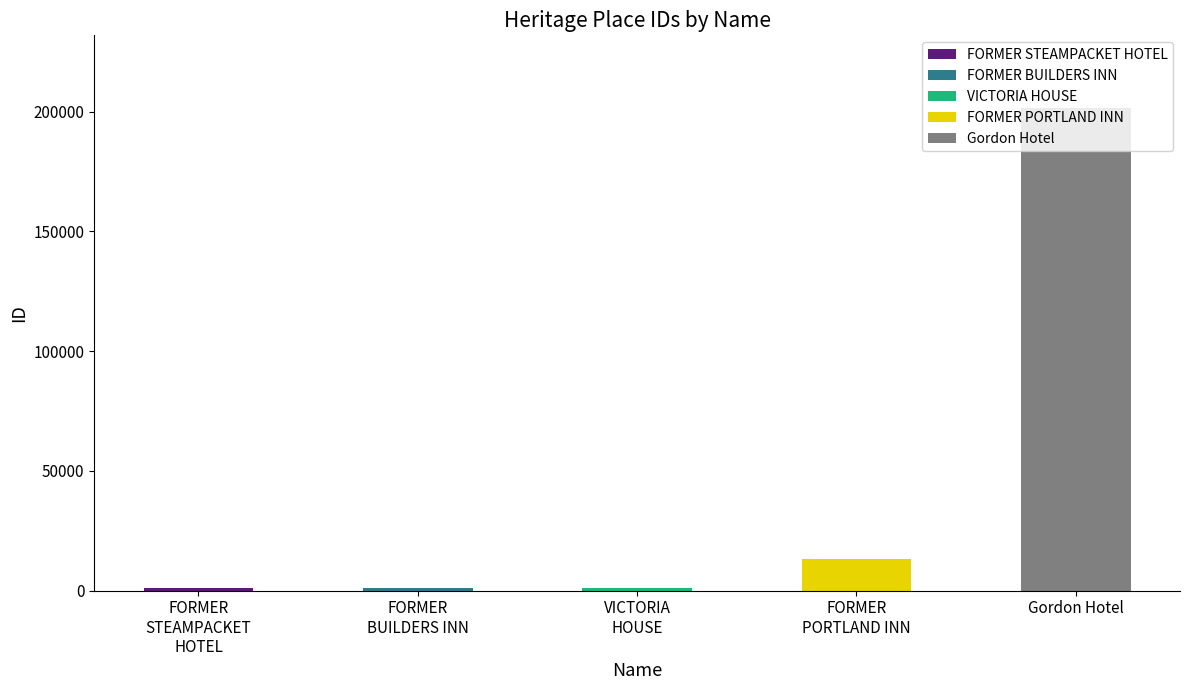

Reading left to right, what are all the values shown in this chart?

936	944	953	13038	201621